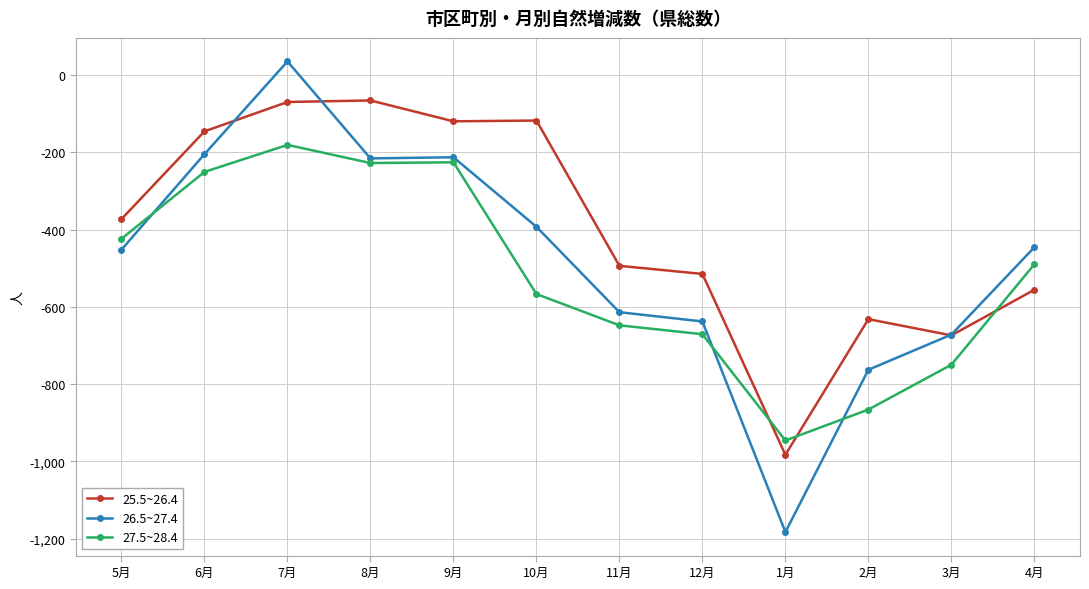

Which series has the widest spread of values?

26.5~27.4